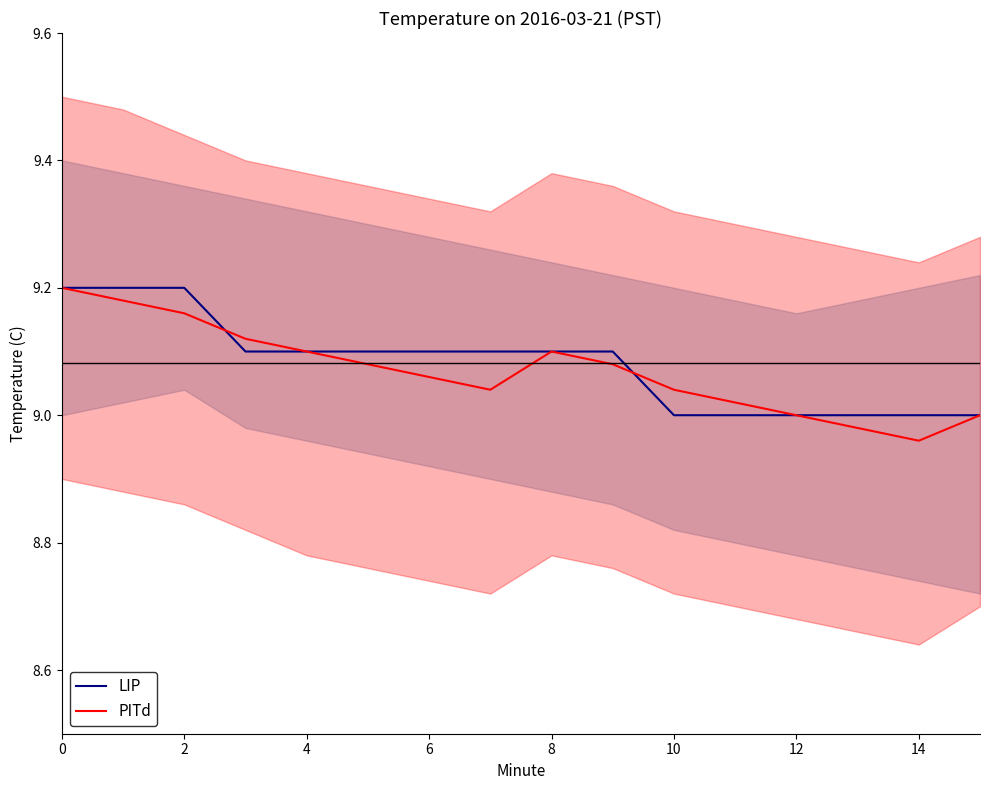

True or false: LIP has a value of 9.1 at 6.

True